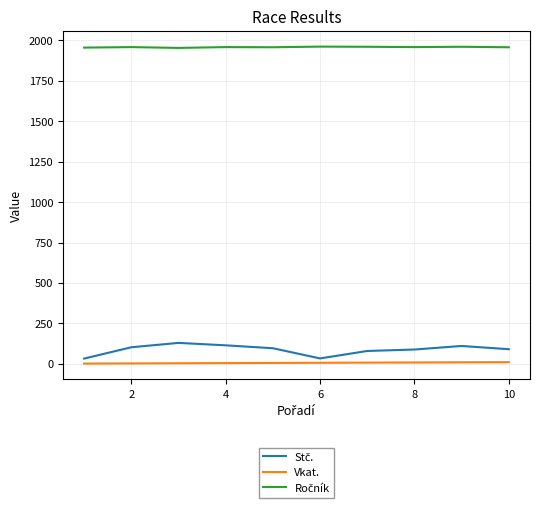

What is the greatest value displayed?

1962